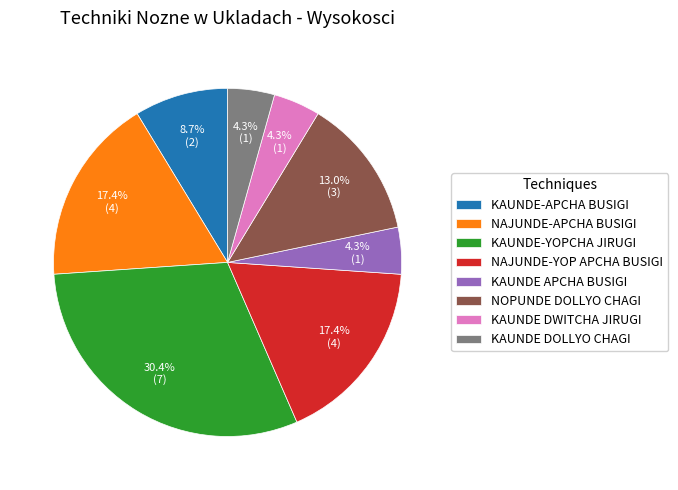

How many slices are in this pie chart?

8